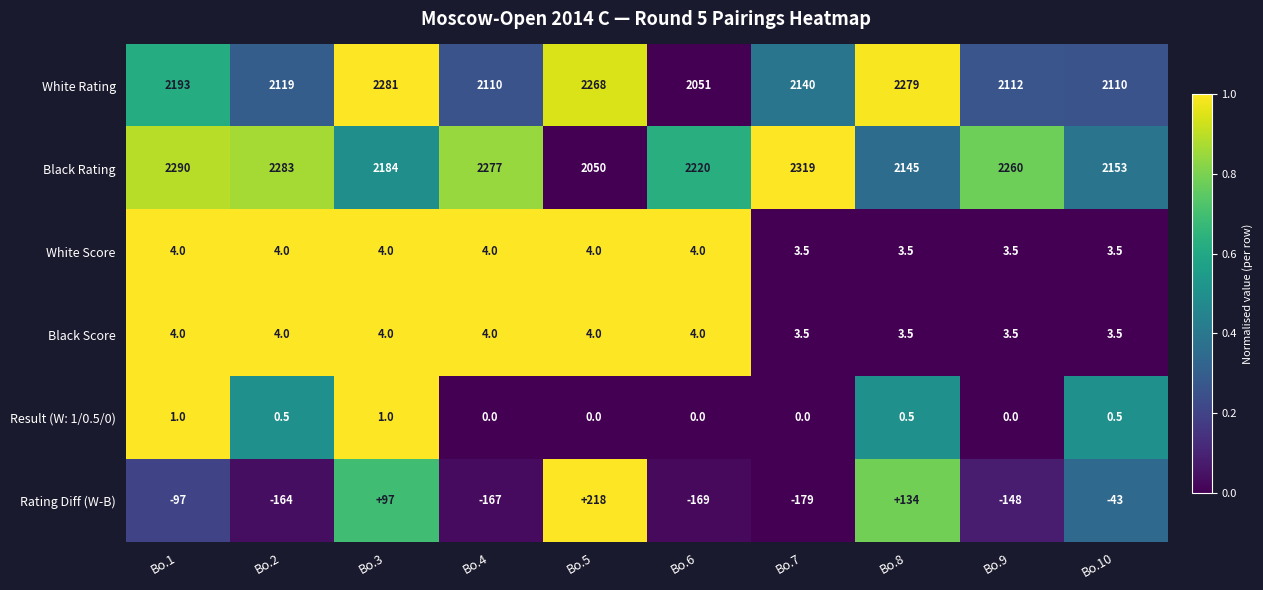

What is the difference between the second highest and minimum values in the Black Score series?

0.5